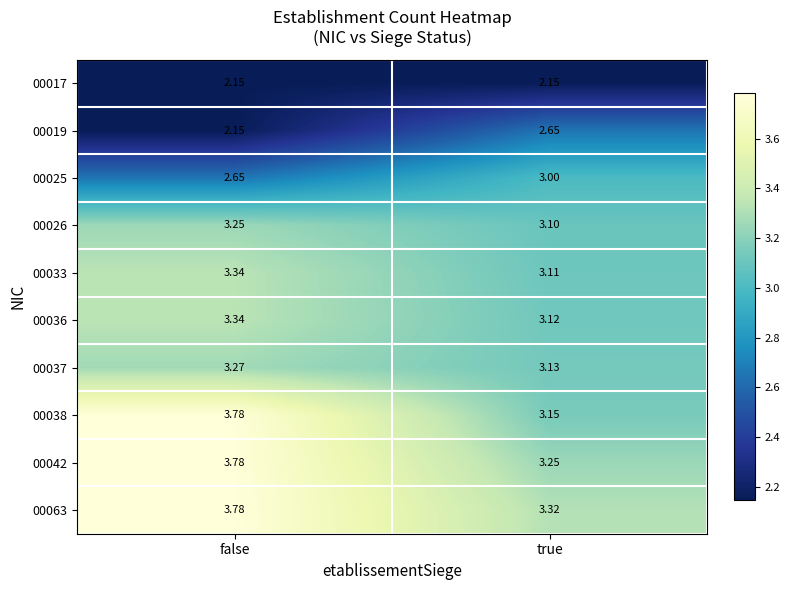

Is the value of 00026 at true greater than the value of 00025 at true?

Yes